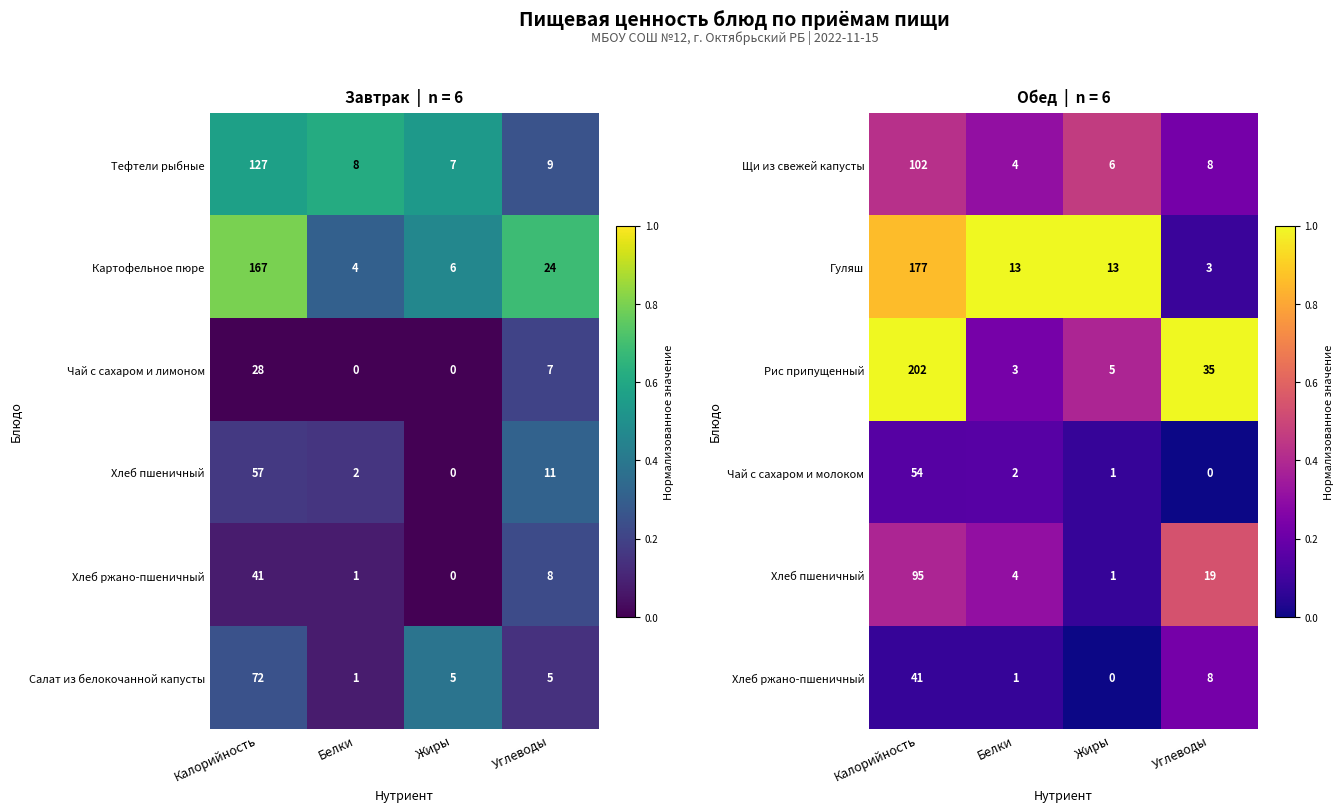

What is the total value across all series at Углеводы?

2.1